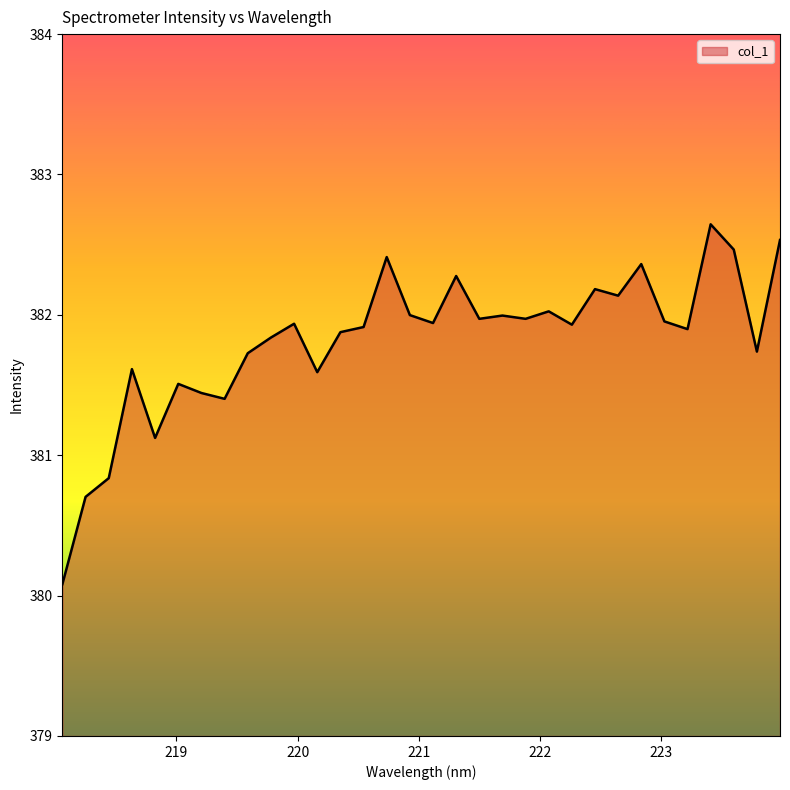

What is the greatest value displayed?

382.6